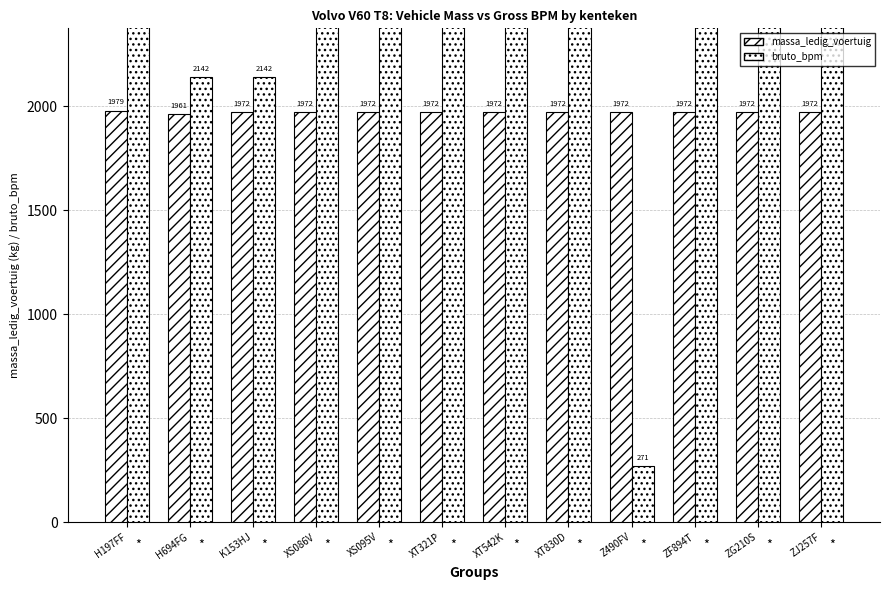

The value of bruto_bpm at XT321P is 4154. True or false?

False